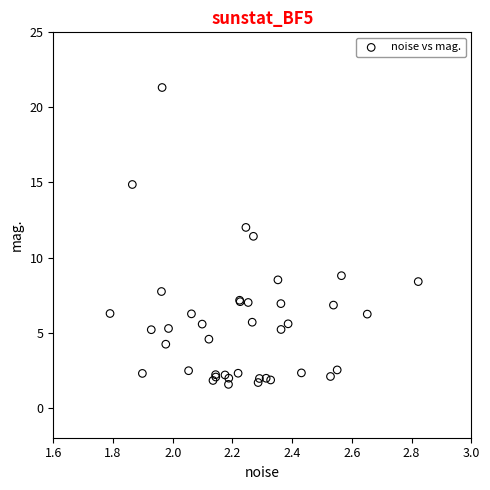

What Y value in the scatter plot is closest to 11?

11.4